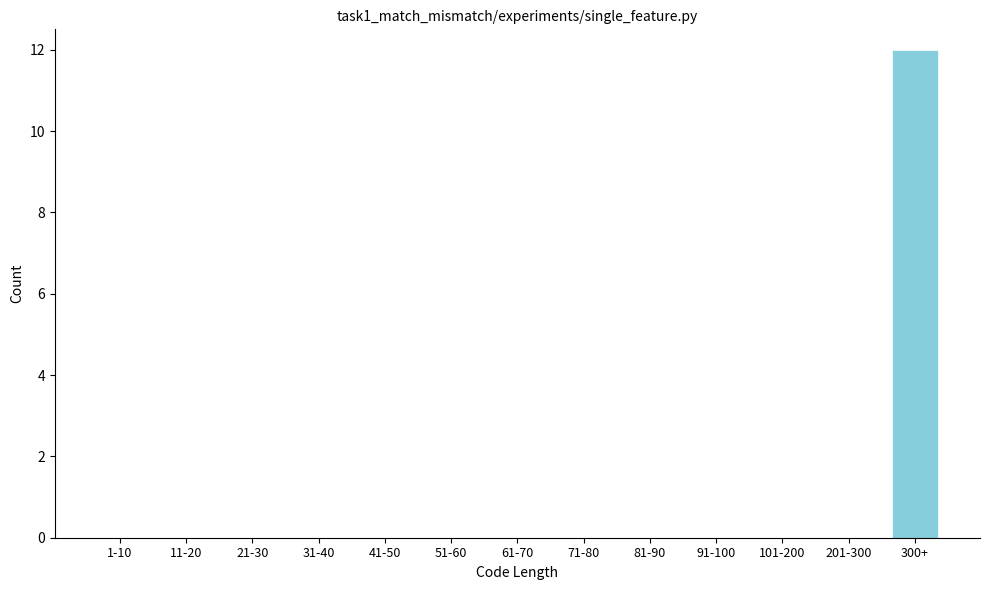

Reading left to right, what are all the values shown in this chart?

1-10=0	11-20=0	21-30=0	31-40=0	41-50=0	51-60=0	61-70=0	71-80=0	81-90=0	91-100=0	101-200=0	201-300=0	300+=12